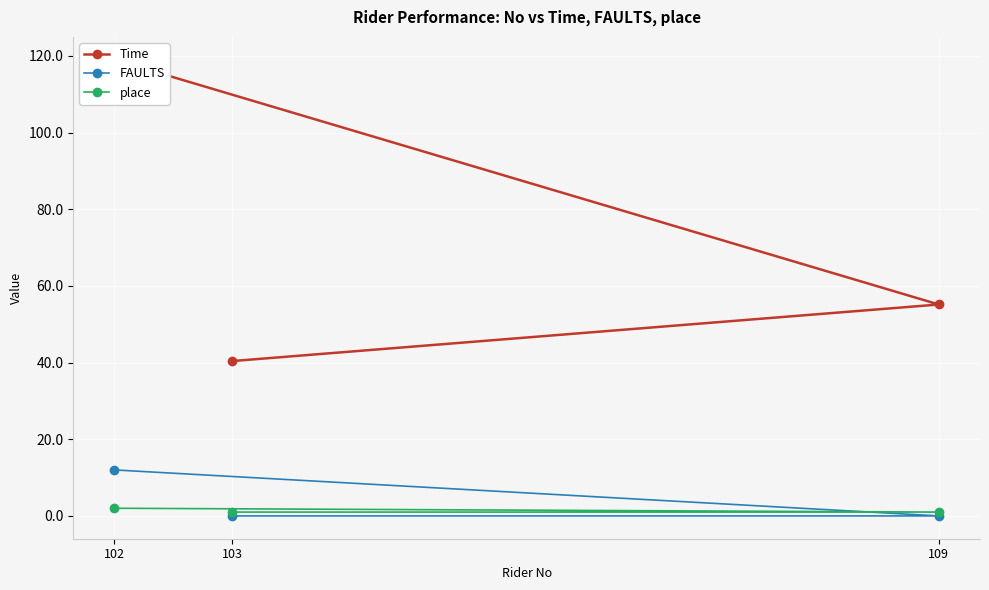

Reading right to left, list all the values displayed in this chart.

Time: 102=119.0	109=55.2	103=40.4
FAULTS: 102=12.0	109=0.0	103=0.0
place: 102=2.0	109=1.0	103=1.0